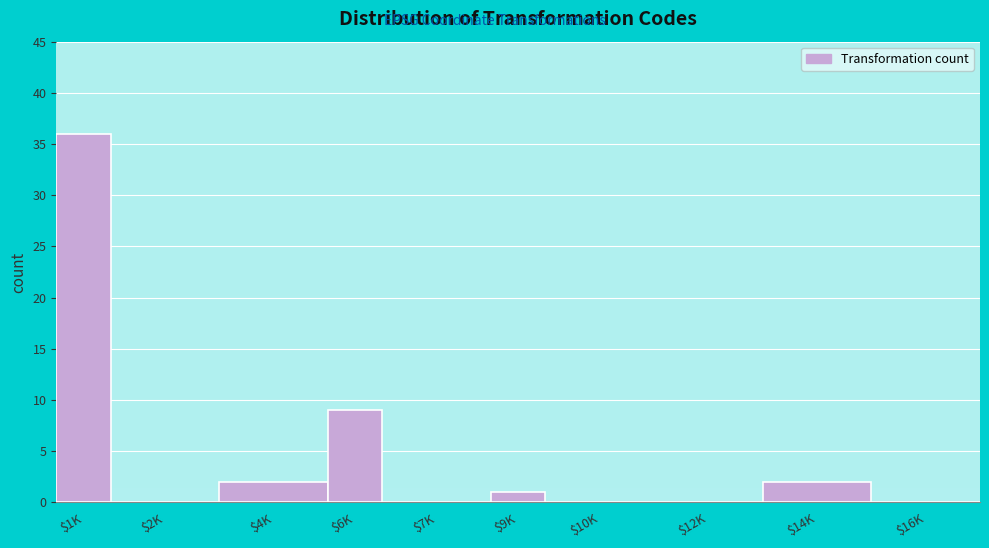

Which label corresponds to the largest value in the chart?

$1K